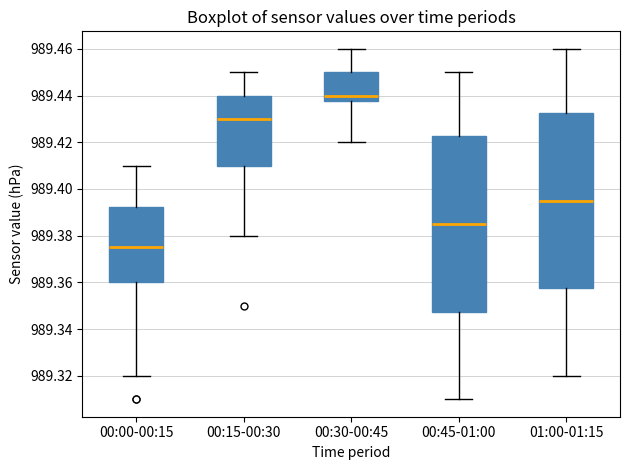

Reading left to right, read every box against the y-axis: the position of its median line, the range the box covers, and the ends of its whiskers. The values are not printed on the chart, so give them approximately, as read against the axis.

00:00-00:15: median 989.376, box 989.360 to 989.392, whiskers 989.320 to 989.410
00:15-00:30: median 989.430, box 989.410 to 989.440, whiskers 989.380 to 989.450
00:30-00:45: median 989.440, box 989.438 to 989.450, whiskers 989.420 to 989.460
00:45-01:00: median 989.386, box 989.348 to 989.422, whiskers 989.310 to 989.450
01:00-01:15: median 989.396, box 989.358 to 989.432, whiskers 989.320 to 989.460